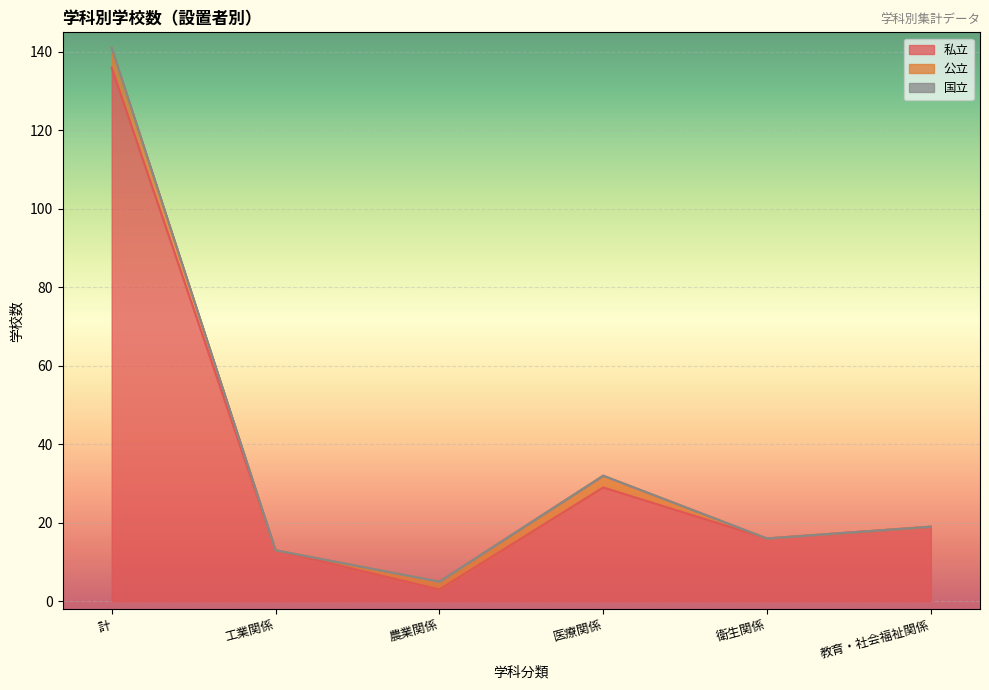

Which series has the largest total across all categories?

私立